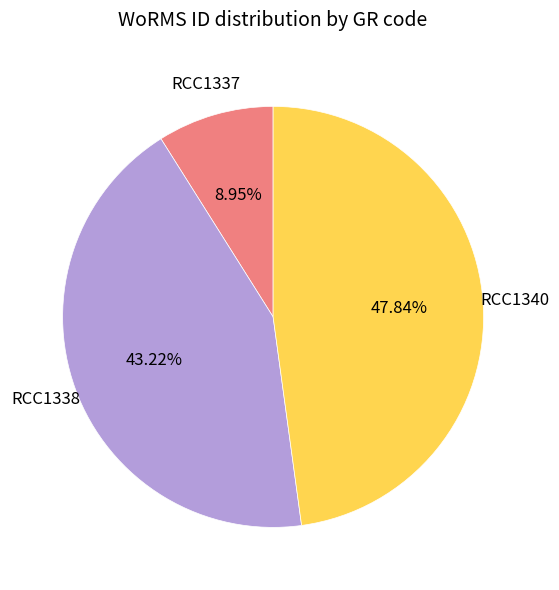

Does any single category account for the majority?

No